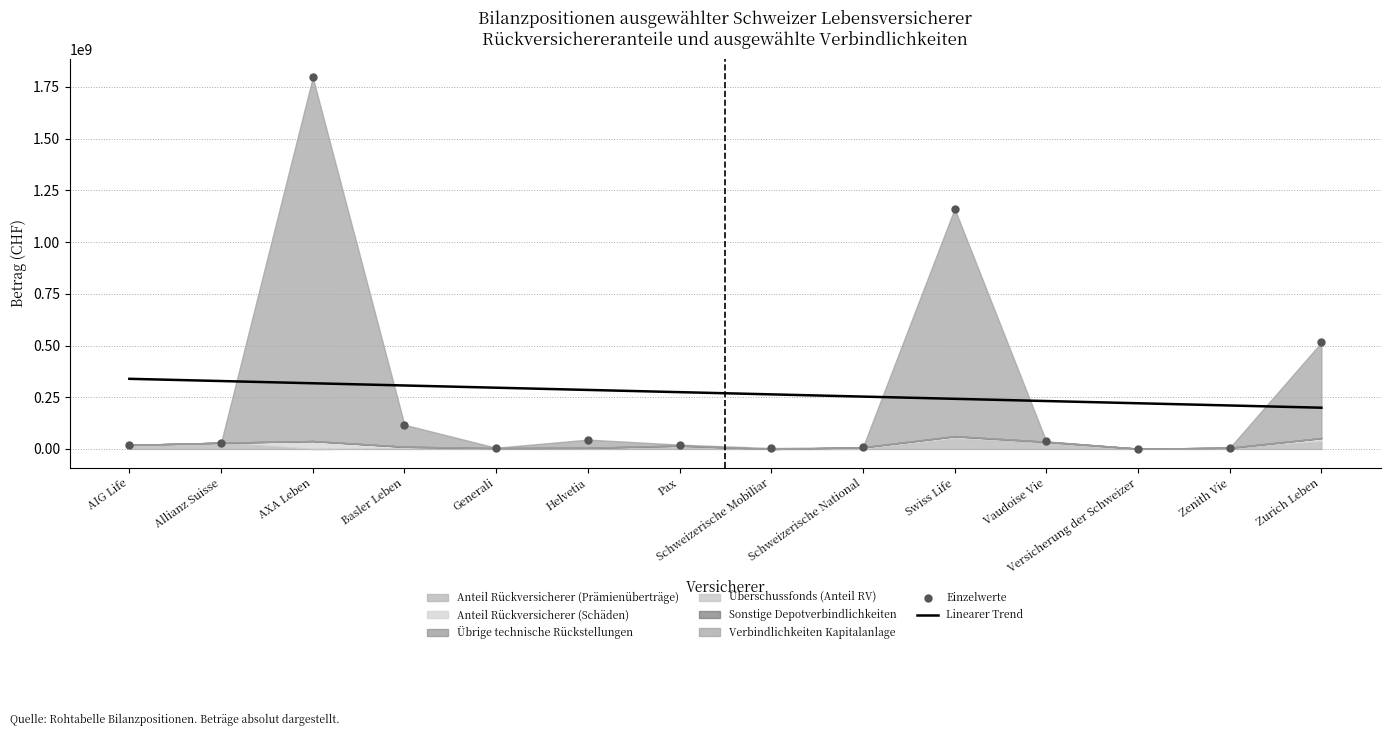

Which series has the largest total across all categories?

Linearer Trend